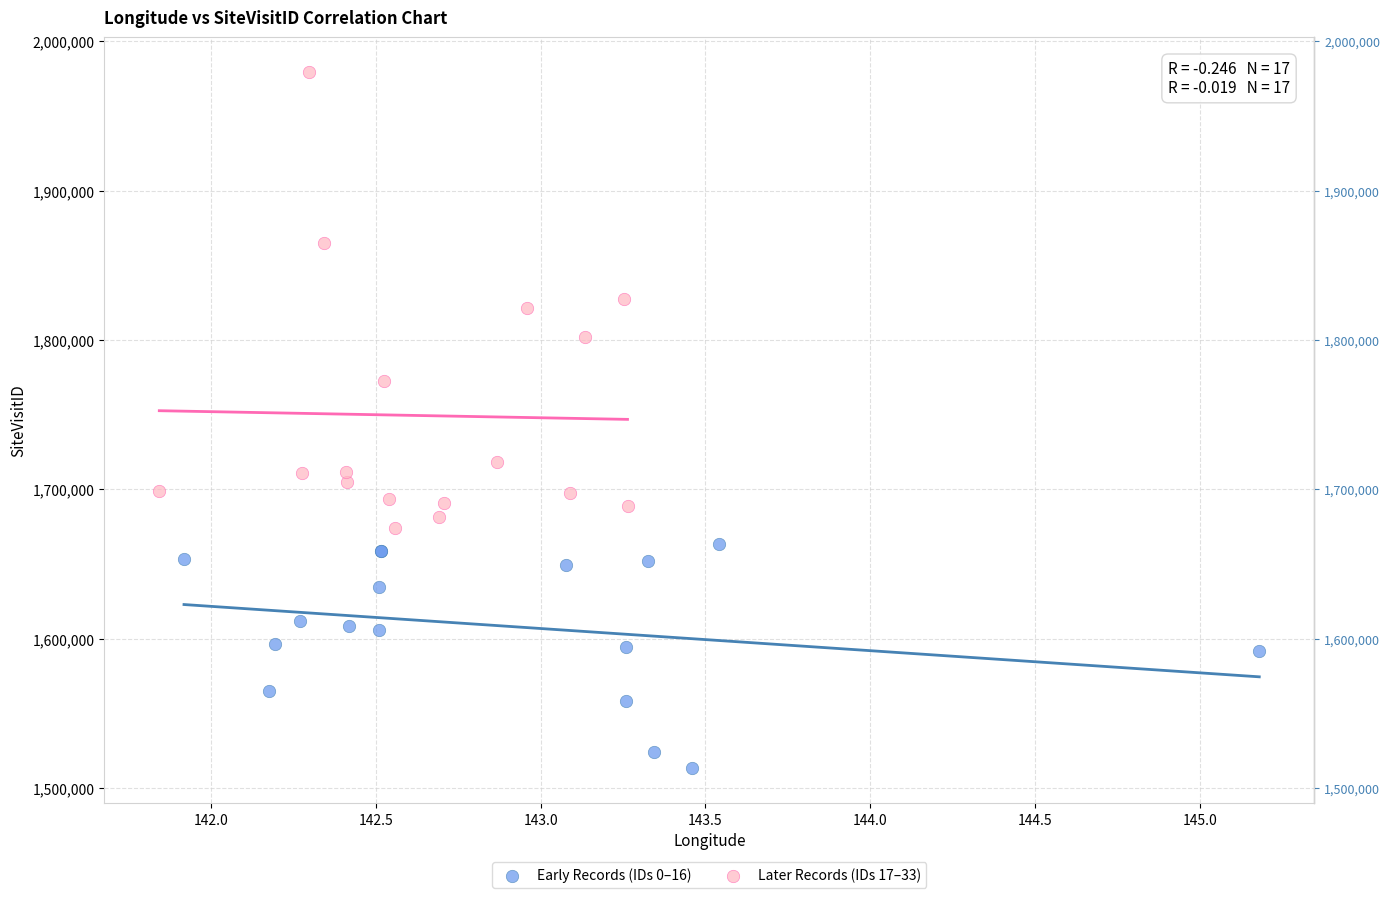

Which series reaches the minimum Y coordinate?

Early Records (IDs 0–16)